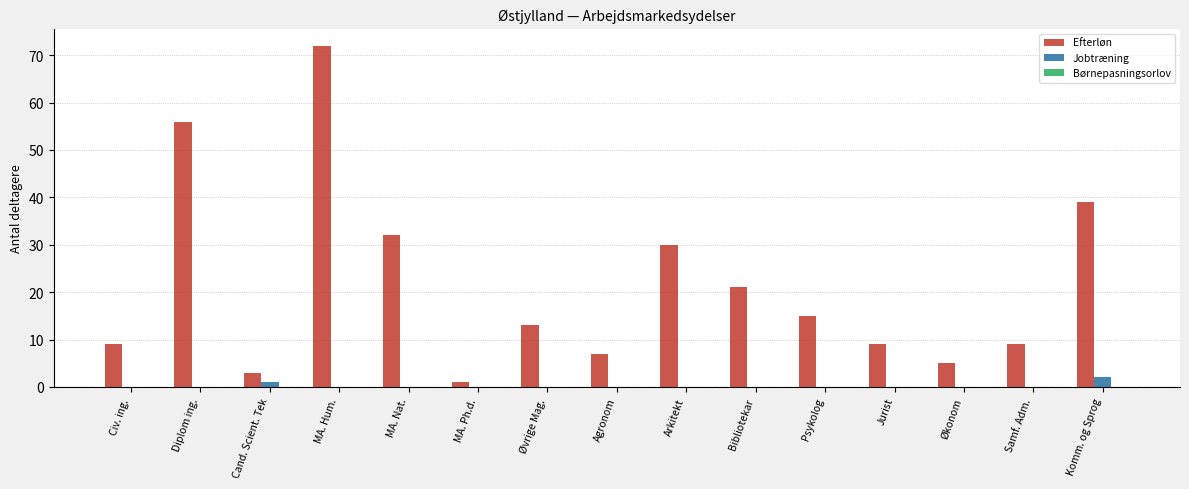

How many groups of bars are there?

15